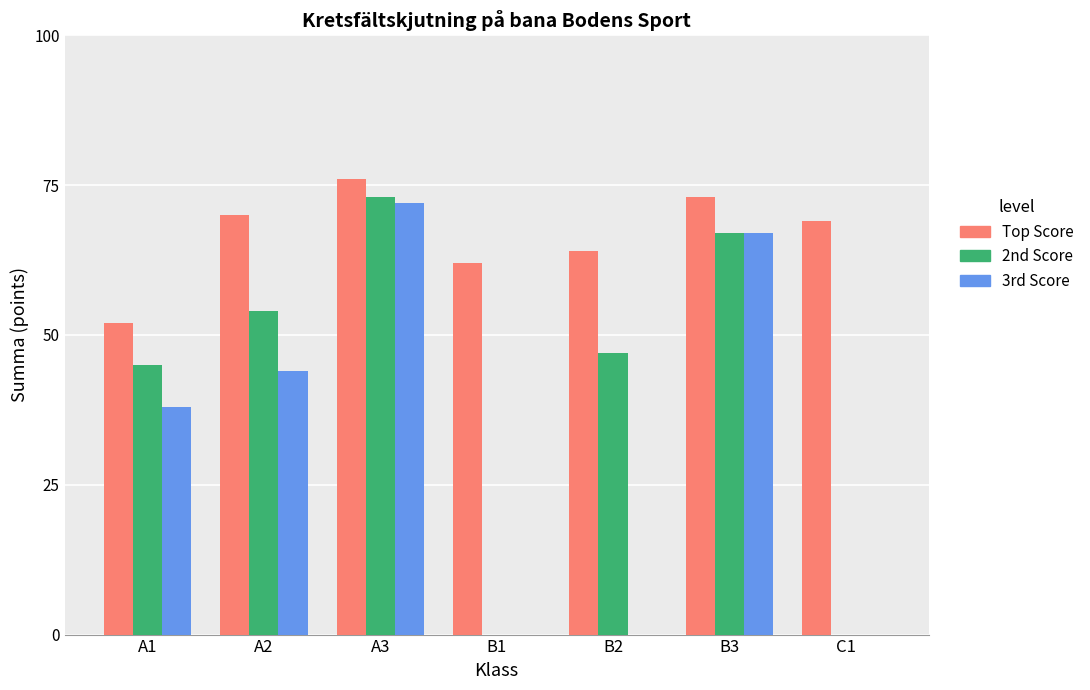

What is the average value of the 2nd Score series?

41